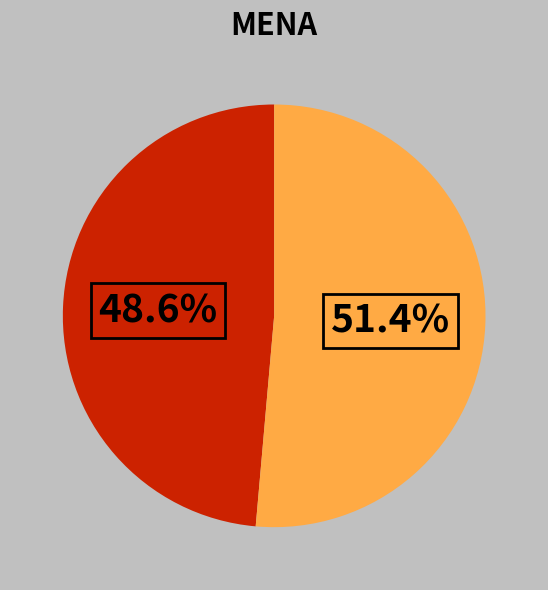

Is there a majority slice in this chart?

Yes